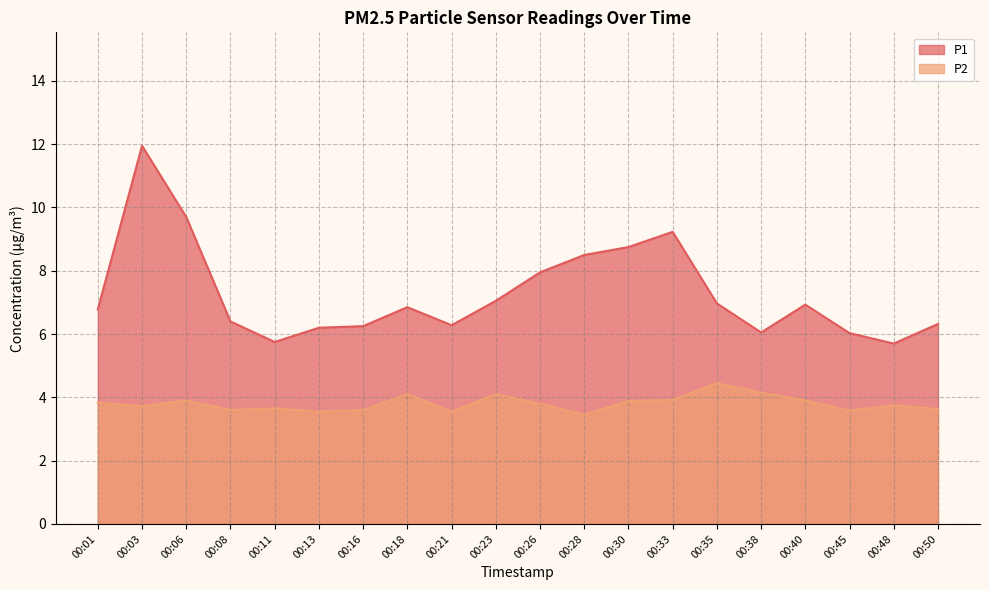

True or false: P1 and P2 cross at least once.

False